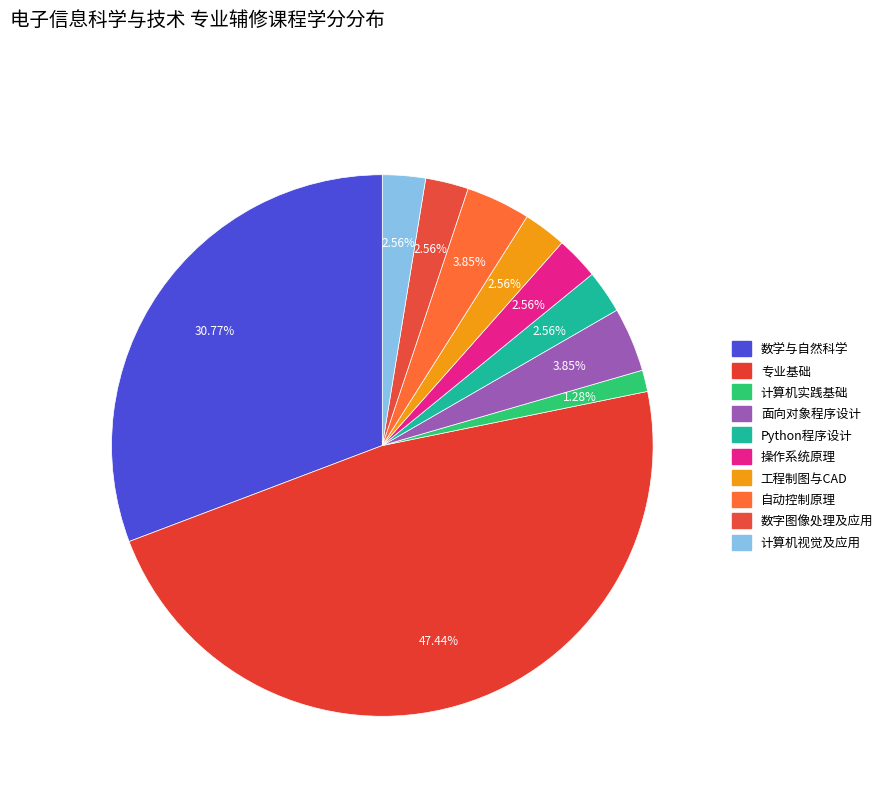

Combined, what portion of the pie is 计算机视觉及应用 and Python程序设计?

5.1%